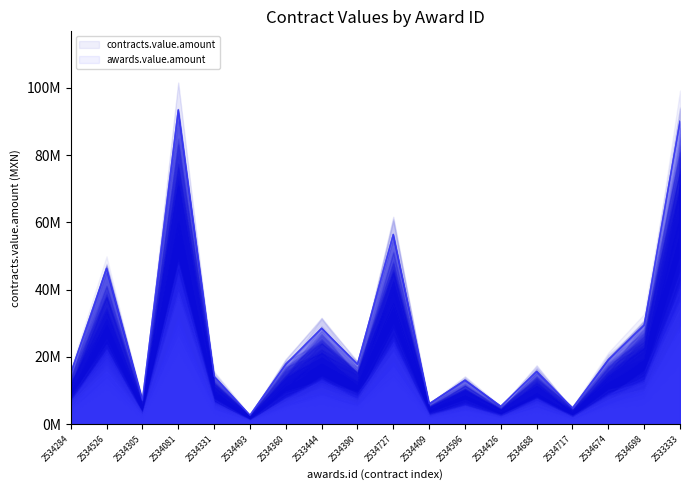

Reading left to right, what are all the values shown in this chart?

contracts.value.amount (main): 15140200	46311200	7124800	93403200	14249600	2671800	17812000	28499200	17812000	56400000	6056080	13072000	5343600	15678520	4800000	19159000	29490000	90036000
awards.value.amount (main): 15140200	46311200	7124800	93403200	14249600	2671800	17812000	28499200	17812000	56400000	6056080	13072000	5343600	15678520	4800000	19159000	29490000	90036000